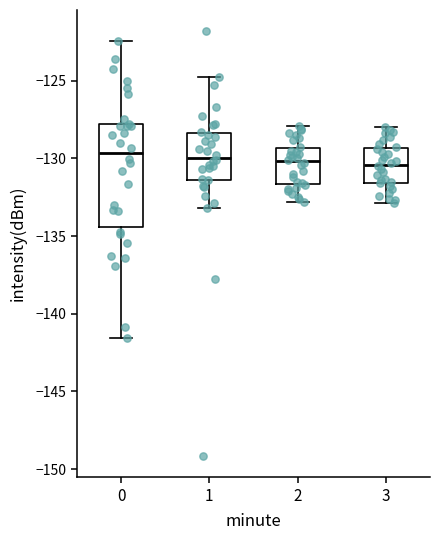

Reading left to right, transcribe this box plot: for each box, give where its median line is, the range the box spans, and where its two whiskers end, as read against the y-axis. The values are not printed on the chart, so give them approximately, as read against the axis.

0: median -129.5, box -134.5 to -128.0, whiskers -141.5 to -122.5
1: median -130.0, box -131.5 to -128.5, whiskers -133.0 to -125.0
2: median -130.0, box -131.5 to -129.5, whiskers -133.0 to -128.0
3: median -130.5, box -131.5 to -129.5, whiskers -133.0 to -128.0